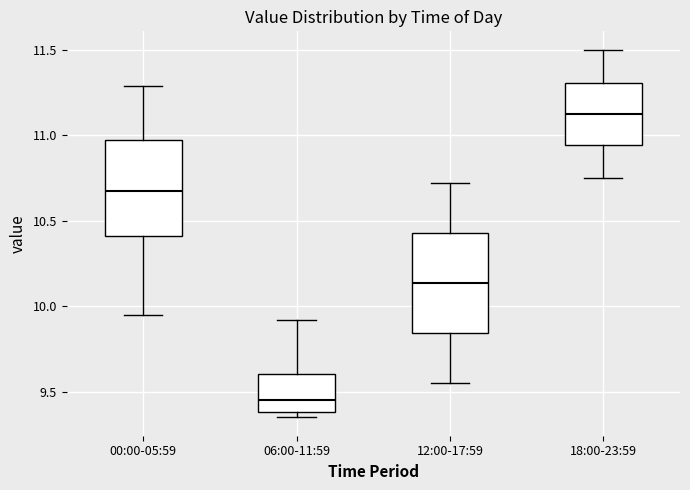

Which box's median line is the highest?

18:00-23:59